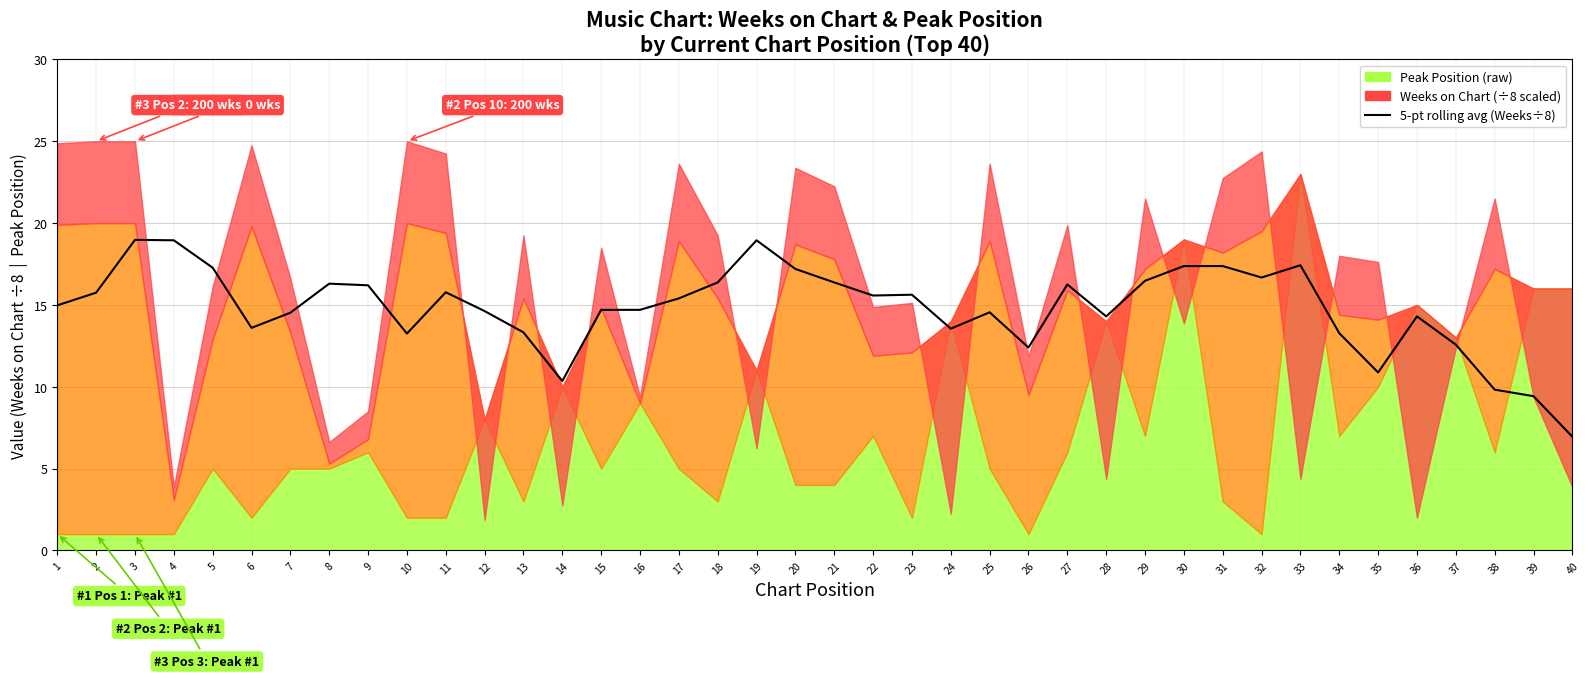

Reading left to right, transcribe all the data shown in this chart.

1=15.0	2=15.8	3=19.0	4=18.9	5=17.3	6=13.6	7=14.5	8=16.3	9=16.2	10=13.2	11=15.8	12=14.6	13=13.3	14=10.3	15=14.7	16=14.7	17=15.4	18=16.4	19=18.9	20=17.2	21=16.4	22=15.6	23=15.6	24=13.6	25=14.6	26=12.4	27=16.2	28=14.3	29=16.5	30=17.4	31=17.4	32=16.7	33=17.4	34=13.3	35=10.9	36=14.3	37=12.6	38=9.8	39=9.4	40=7.0